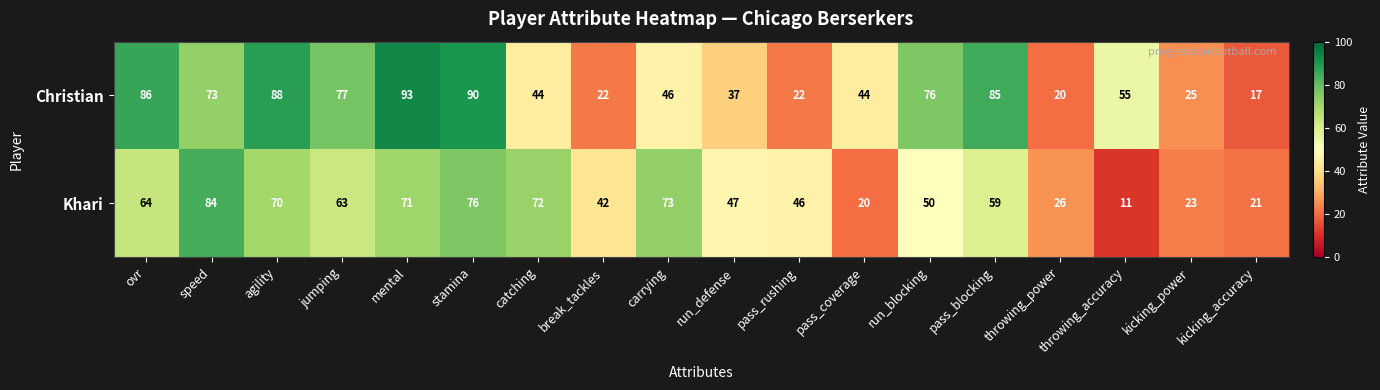

Which series has the widest spread of values?

Christian